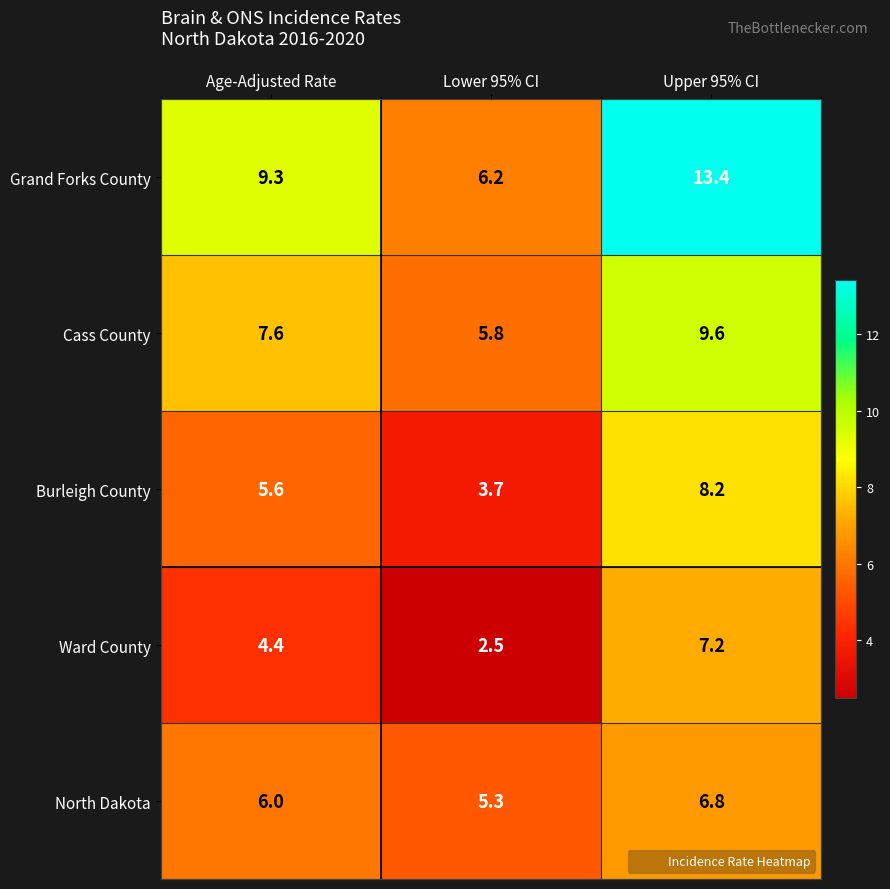

Reading right to left, what are all the values shown in this chart?

Grand Forks County: Upper 95% CI=13.4	Lower 95% CI=6.2	Age-Adjusted Rate=9.3
Cass County: Upper 95% CI=9.6	Lower 95% CI=5.8	Age-Adjusted Rate=7.6
Burleigh County: Upper 95% CI=8.2	Lower 95% CI=3.7	Age-Adjusted Rate=5.6
Ward County: Upper 95% CI=7.2	Lower 95% CI=2.5	Age-Adjusted Rate=4.4
North Dakota: Upper 95% CI=6.8	Lower 95% CI=5.3	Age-Adjusted Rate=6.0